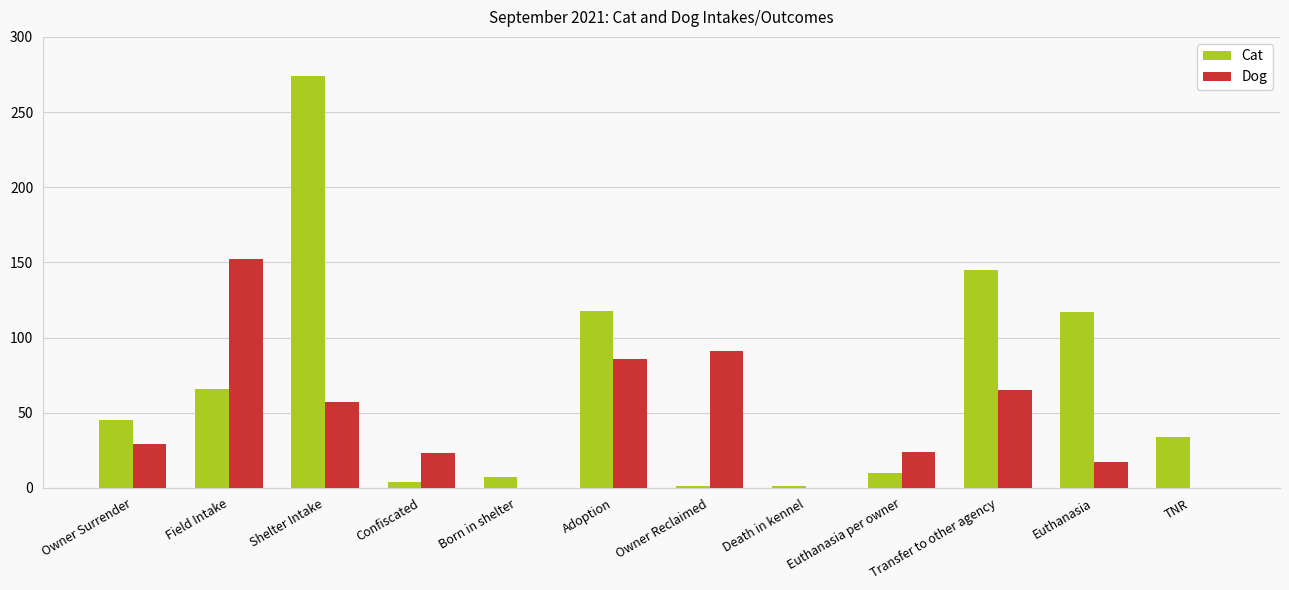

What is the total value across all series at TNR?

34